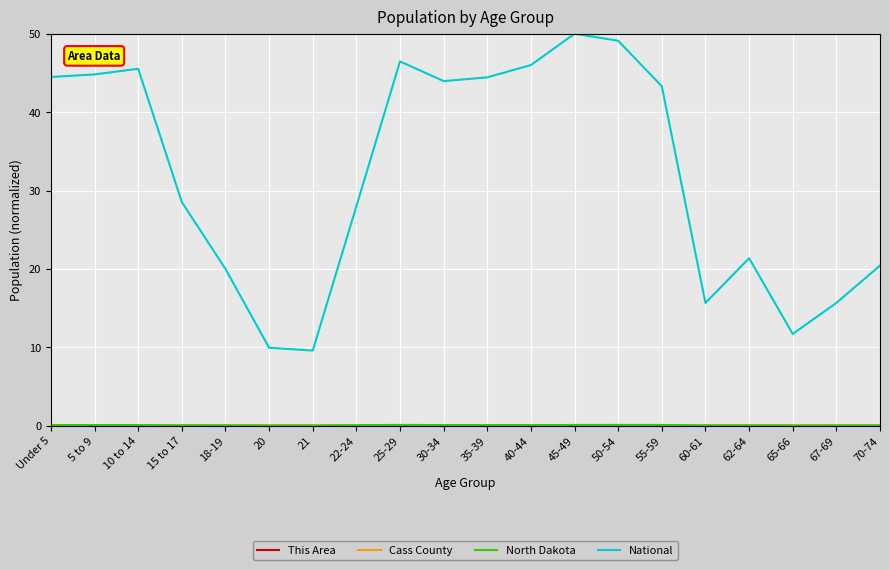

The value of National at 55-59 is 60.3. True or false?

False